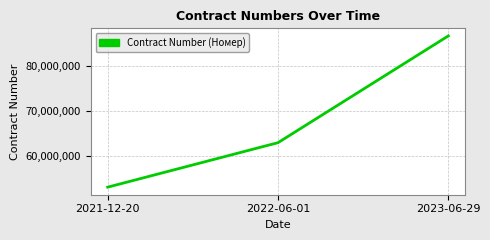

What is the ratio of the value at 2023-06-29 to the value at 2021-12-20?

1.6